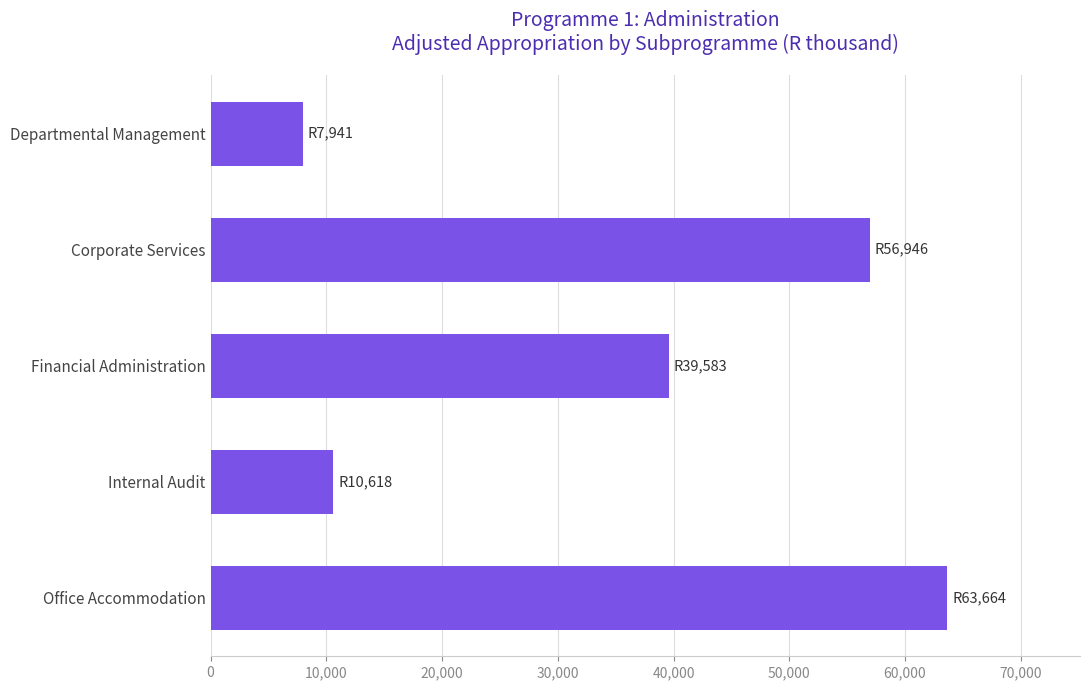

Reading top to bottom, transcribe all the data shown in this chart.

7941	56946	39583	10618	63664